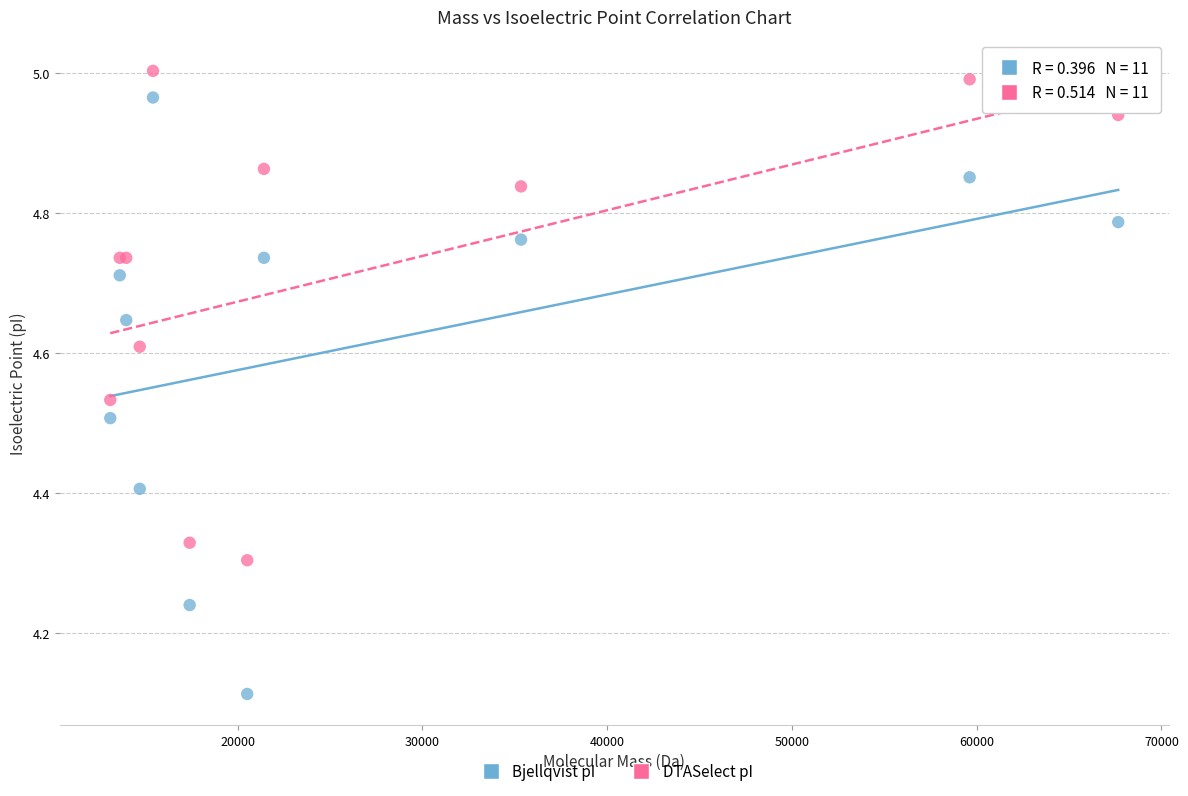

Which series reaches the minimum Y coordinate?

Bjellqvist pI